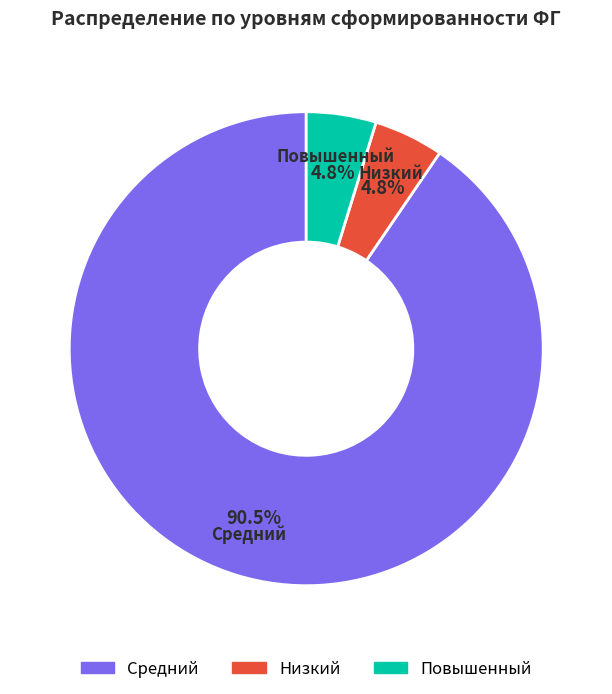

Which category has the biggest portion of the pie?

Средний